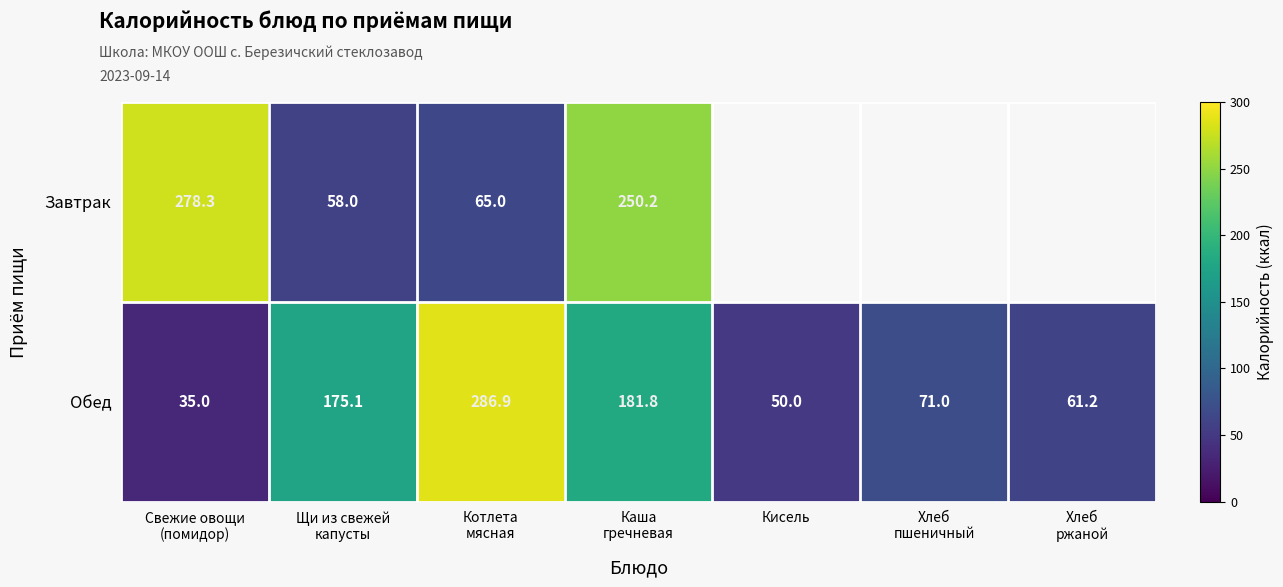

What is the difference between the maximum and minimum values in the Завтрак series?

220.3